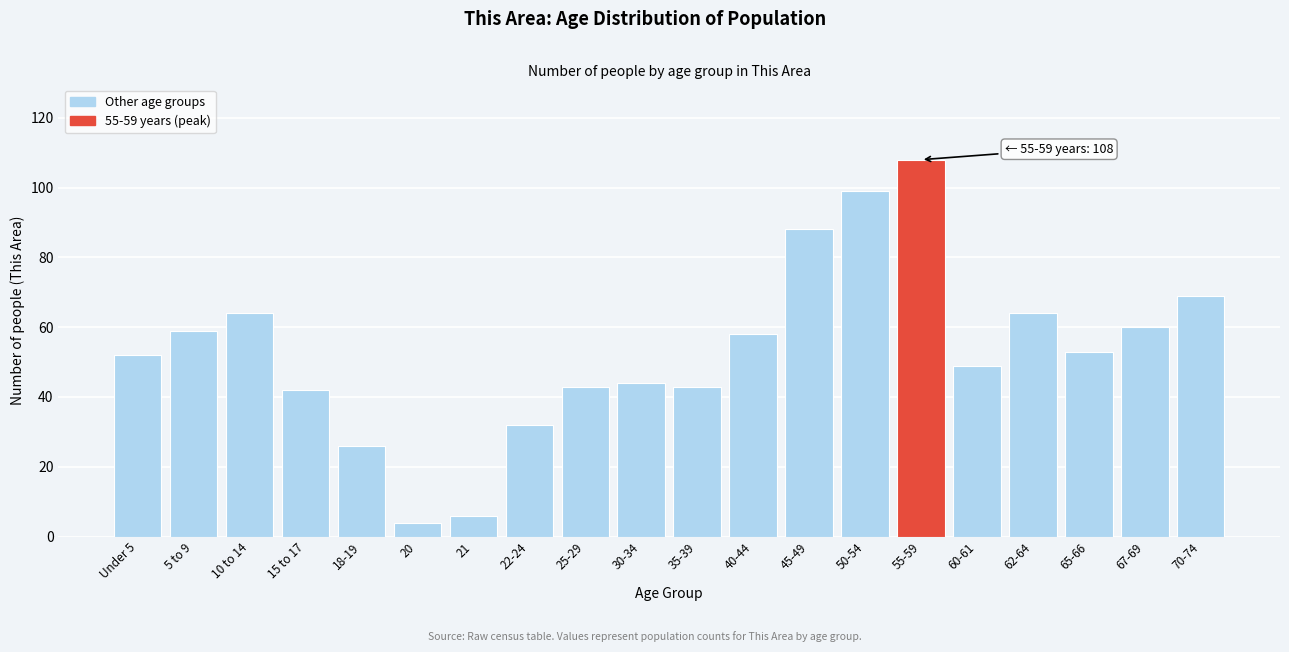

Reading left to right, transcribe all the data shown in this chart.

Under 5=52	5 to 9=59	10 to 14=64	15 to 17=42	18-19=26	20=4	21=6	22-24=32	25-29=43	30-34=44	35-39=43	40-44=58	45-49=88	50-54=99	55-59=108	60-61=49	62-64=64	65-66=53	67-69=60	70-74=69